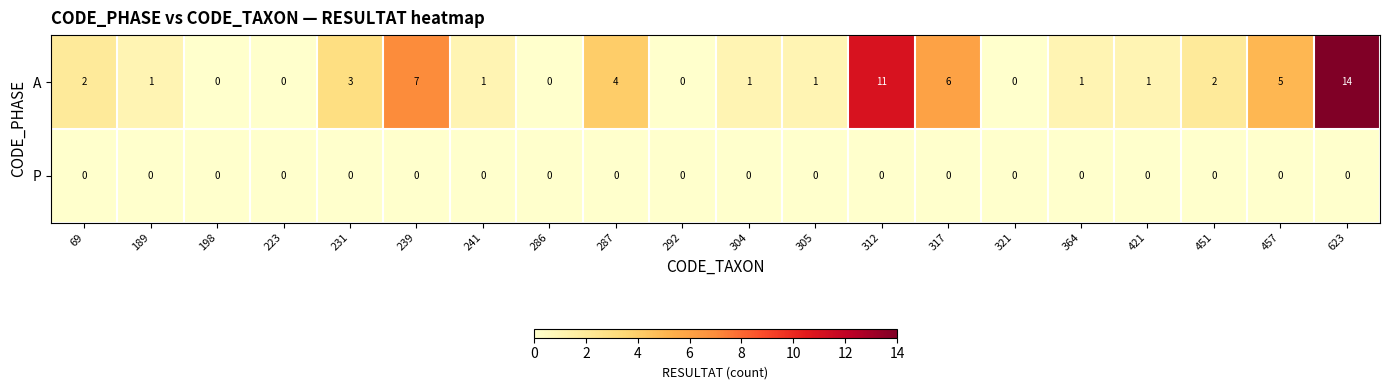

Between 457 and 623, which series saw the biggest shift?

A